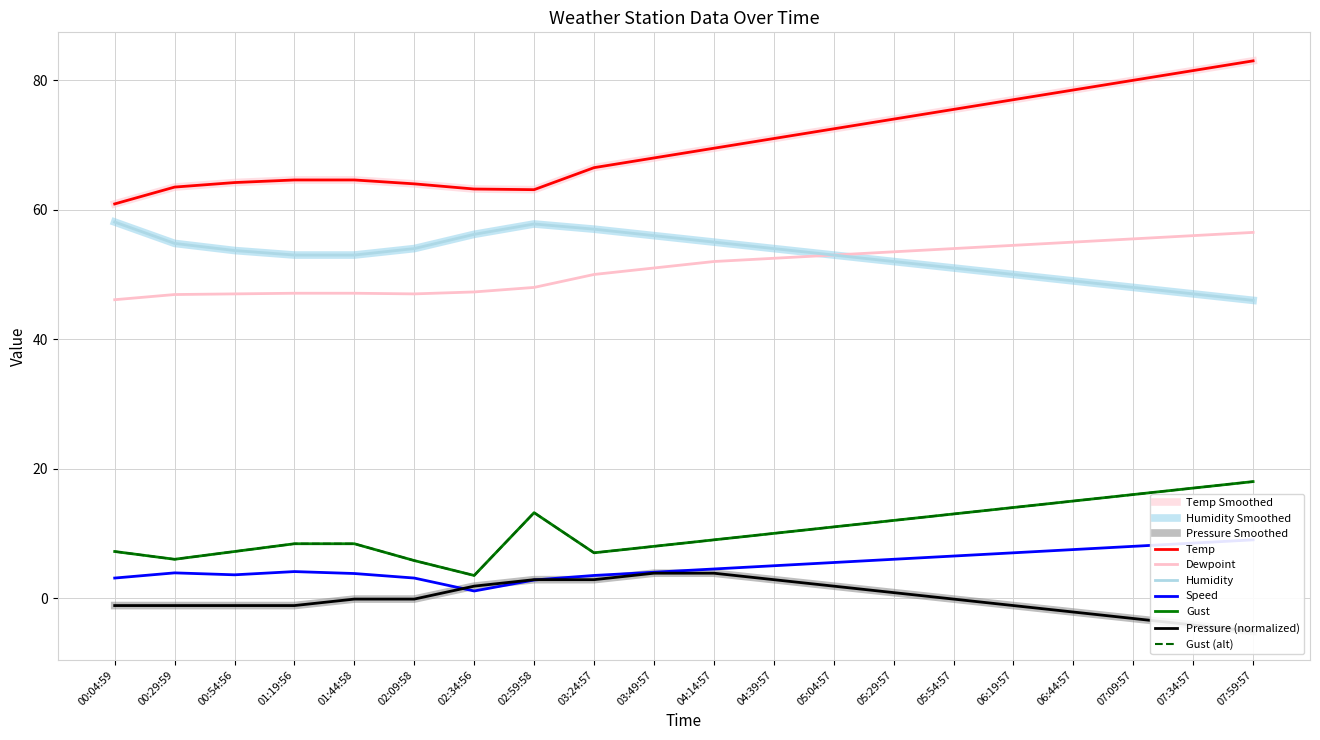

Which category has the highest value in the Humidity series?

00:04:59